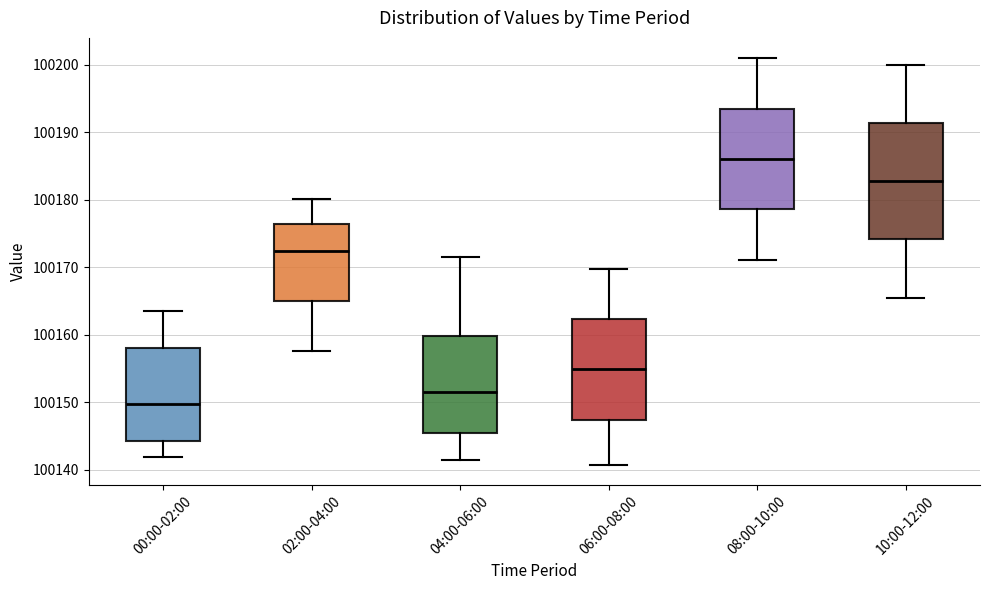

Reading left to right, transcribe this box plot: for each box, give where its median line is, the range the box spans, and where its two whiskers end, as read against the y-axis. The values are not printed on the chart, so give them approximately, as read against the axis.

00:00-02:00: median 100150, box 100144 to 100158, whiskers 100142 to 100164
02:00-04:00: median 100172, box 100165 to 100176, whiskers 100158 to 100180
04:00-06:00: median 100151, box 100145 to 100160, whiskers 100141 to 100172
06:00-08:00: median 100155, box 100147 to 100162, whiskers 100141 to 100170
08:00-10:00: median 100186, box 100179 to 100194, whiskers 100171 to 100201
10:00-12:00: median 100183, box 100174 to 100191, whiskers 100166 to 100200